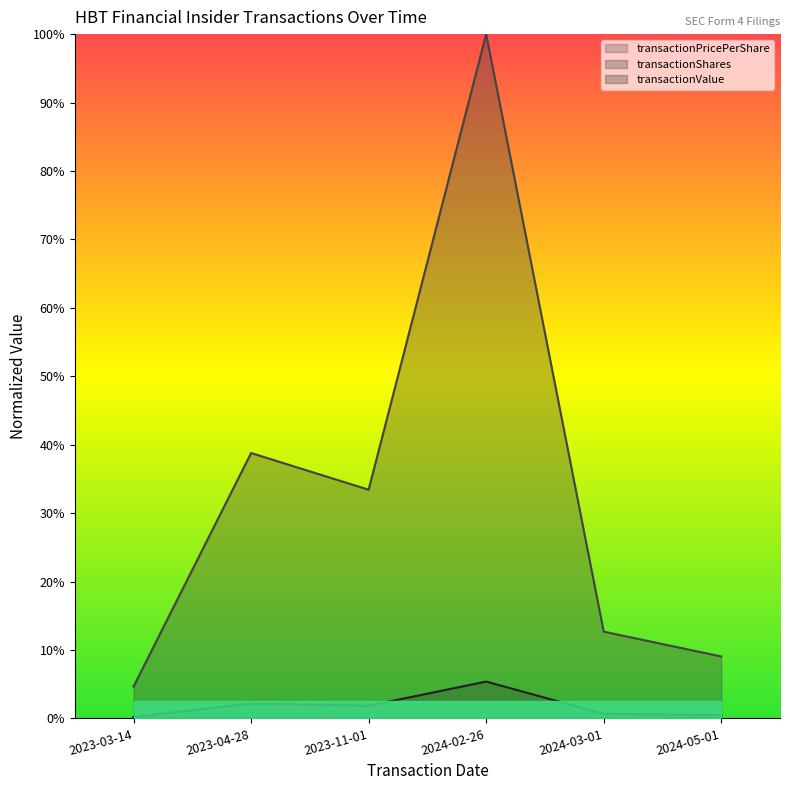

The value of transactionShares at 2023-04-28 is 0.0. True or false?

False